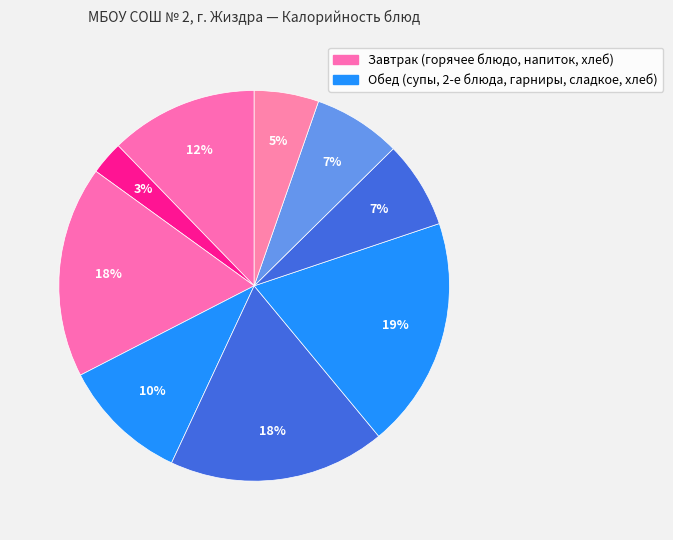

What is the smallest slice in the pie chart?

Чай